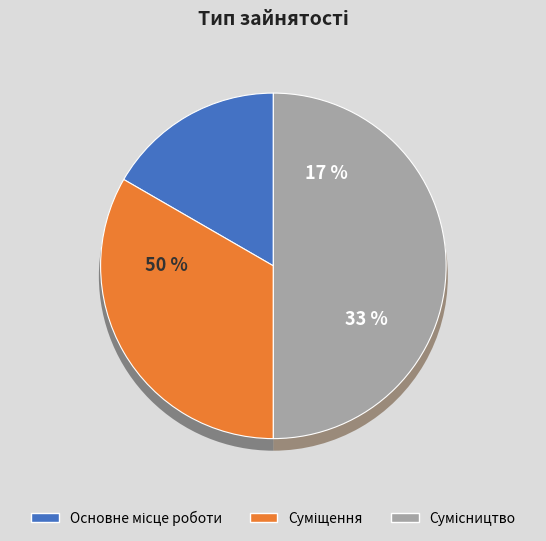

Combined, what portion of the pie is Сумісництво and Основне місце роботи?

66.7%